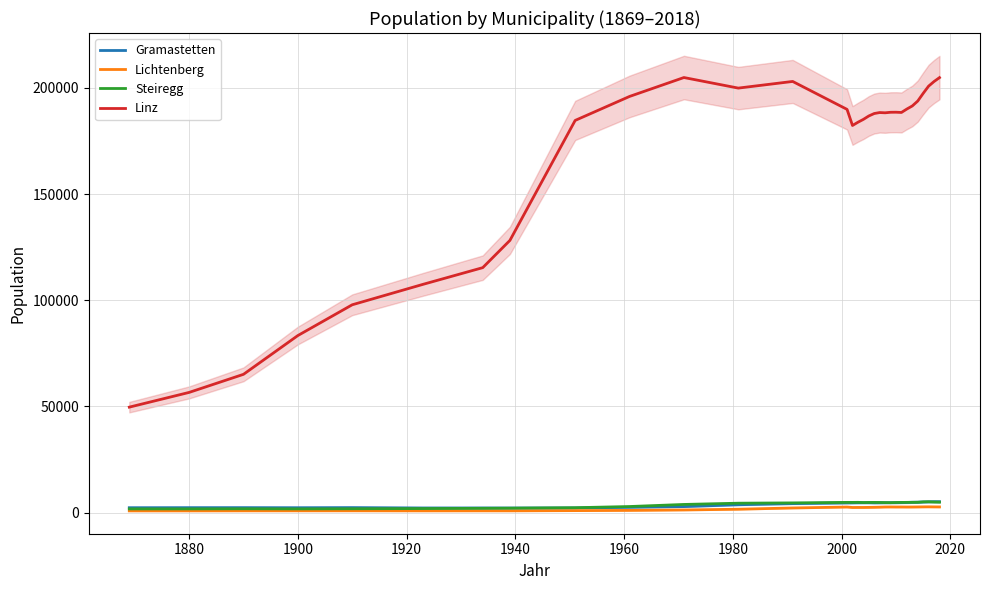

What is the value of the Gramastetten point at the 16th from the left?

4592